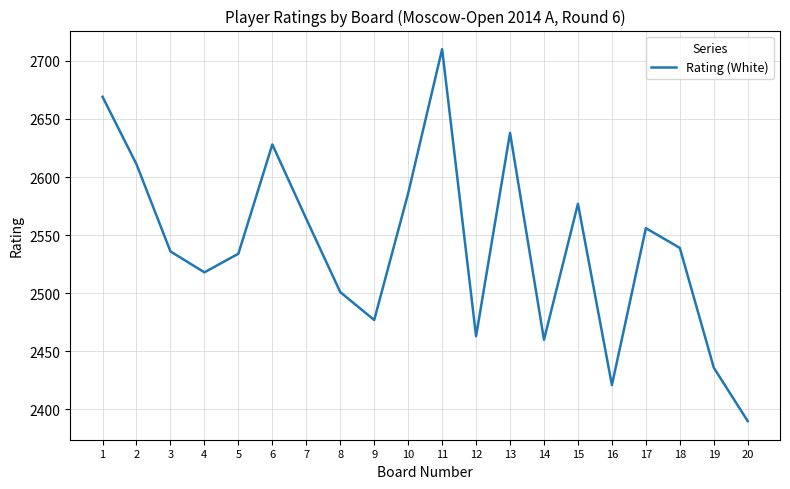

Which label corresponds to the largest value in the chart?

11